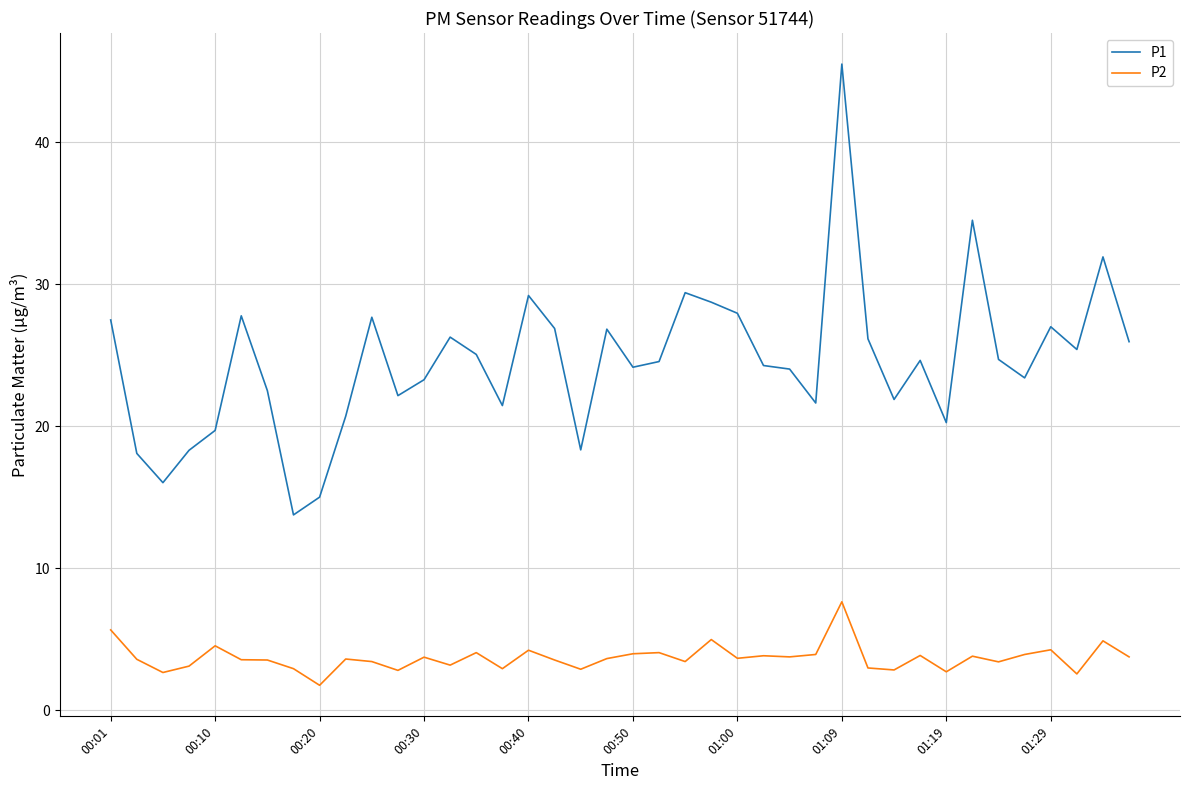

Which series has the largest total across all categories?

P1